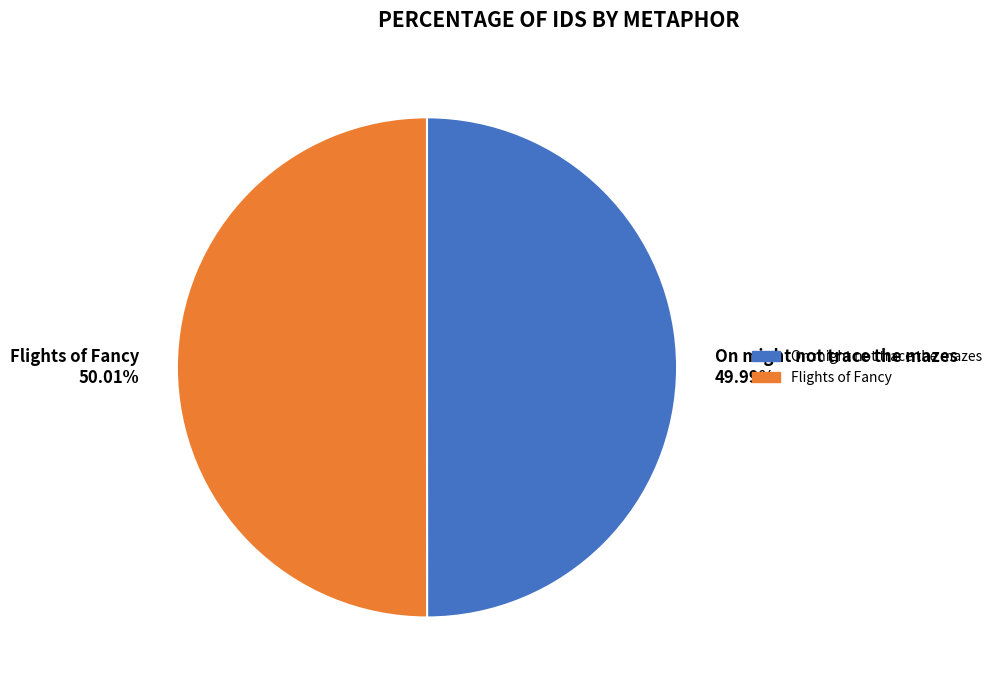

How many segments does this pie chart have?

2